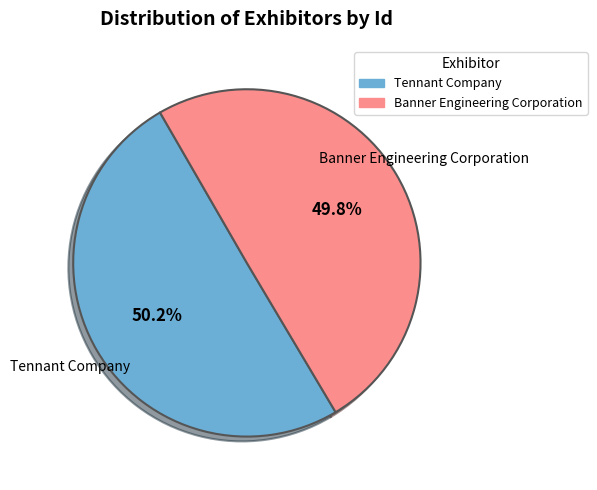

Count the number of slices in the pie.

2